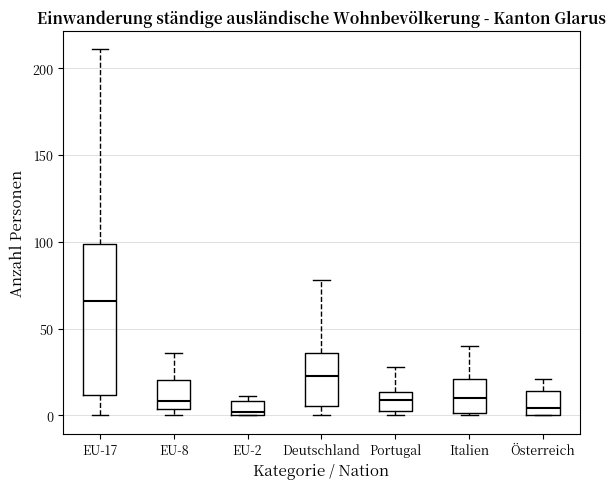

Where is the lower edge of the box for EU-17 on the y-axis? The values are not printed on the chart, so give them approximately, as read against the axis.

10